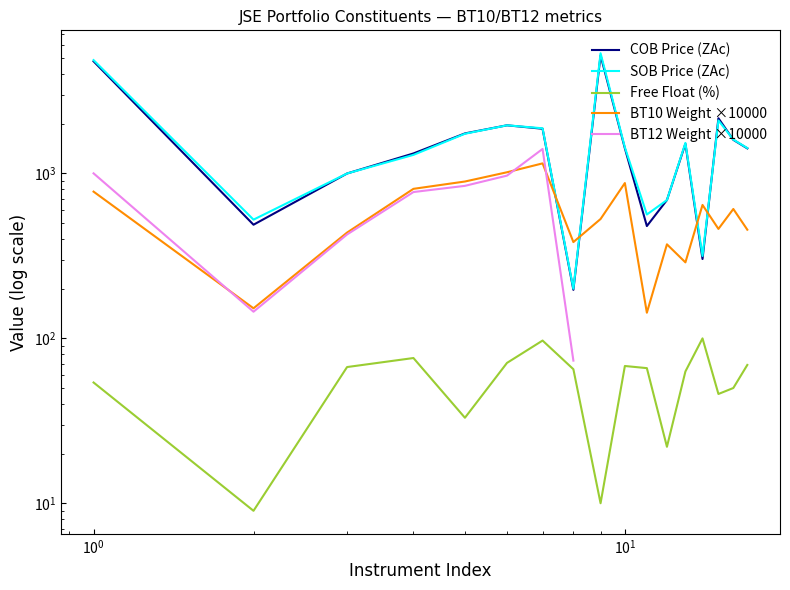

Does the chart have visible grid lines?

No